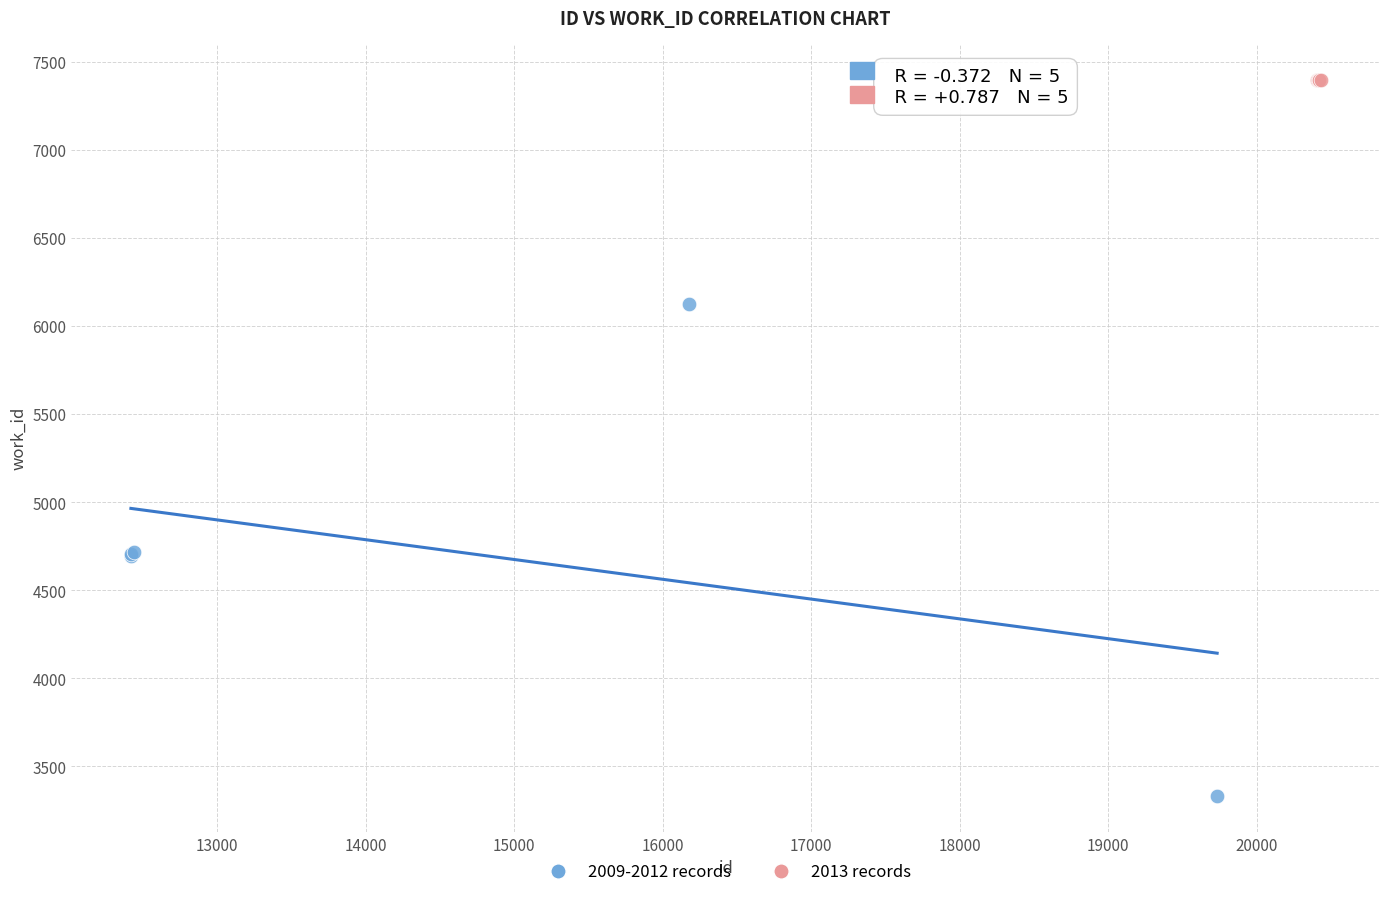

Which series reaches the maximum Y coordinate?

2013 records